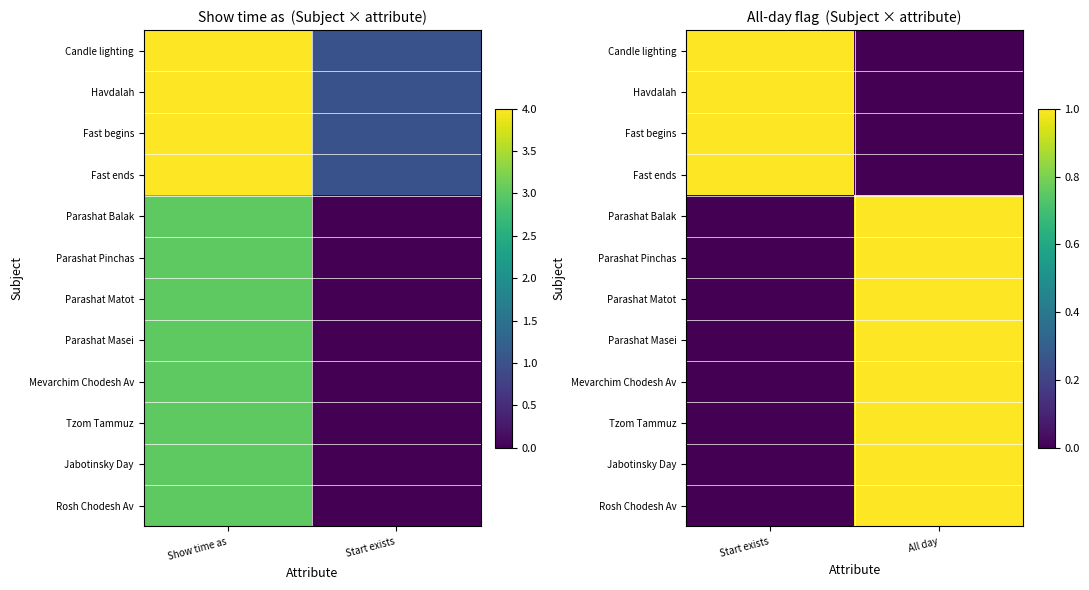

Count the Rosh Chodesh Av values in the range 0 to 1.

2